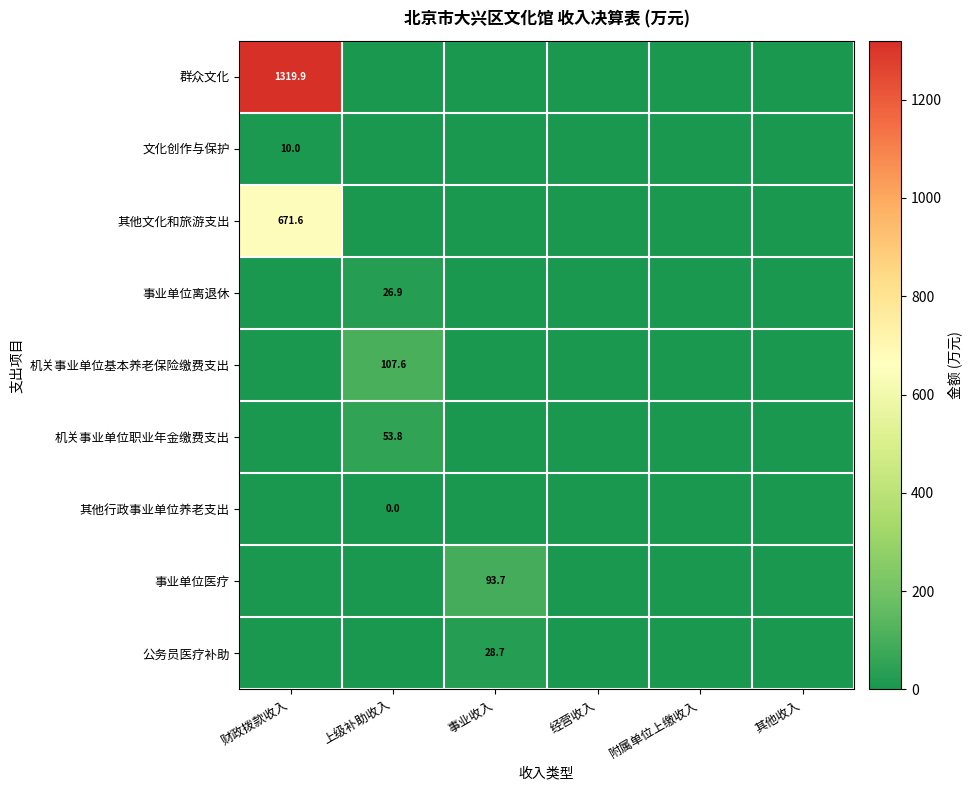

True or false: 事业单位离退休 has a value of 26.9 at 上级补助收入.

True